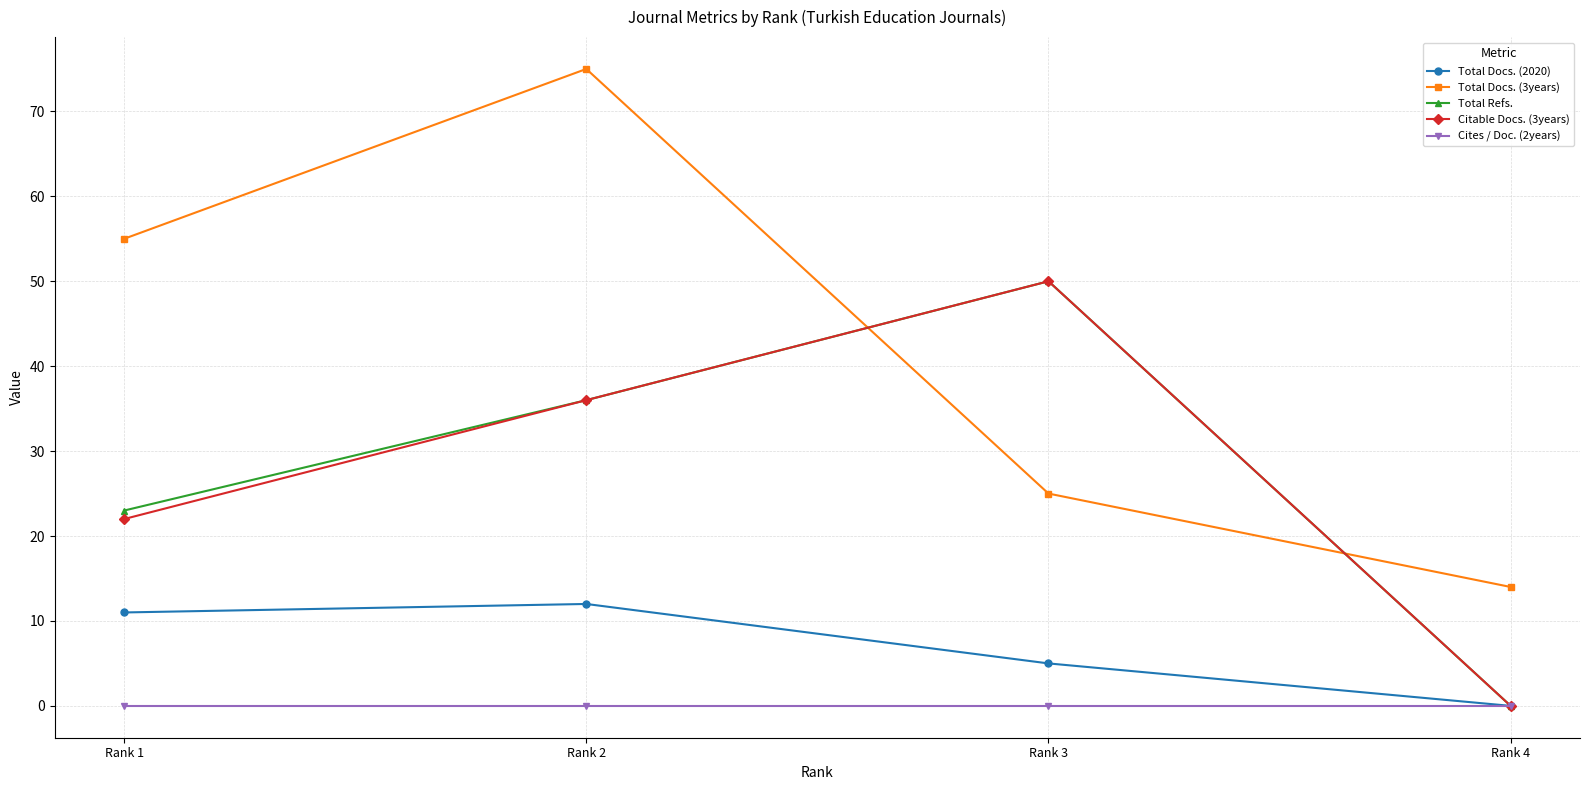

What value does the Total Docs. (2020) series have at Rank 2?

12